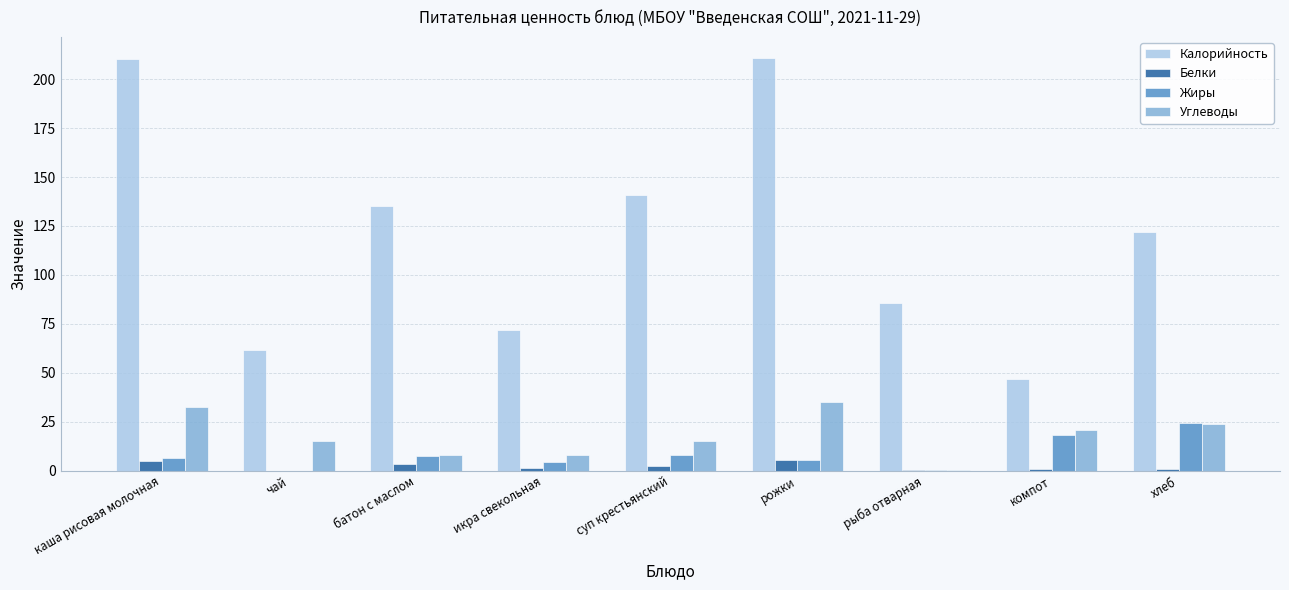

The value of Жиры at хлеб is 24.1. True or false?

True